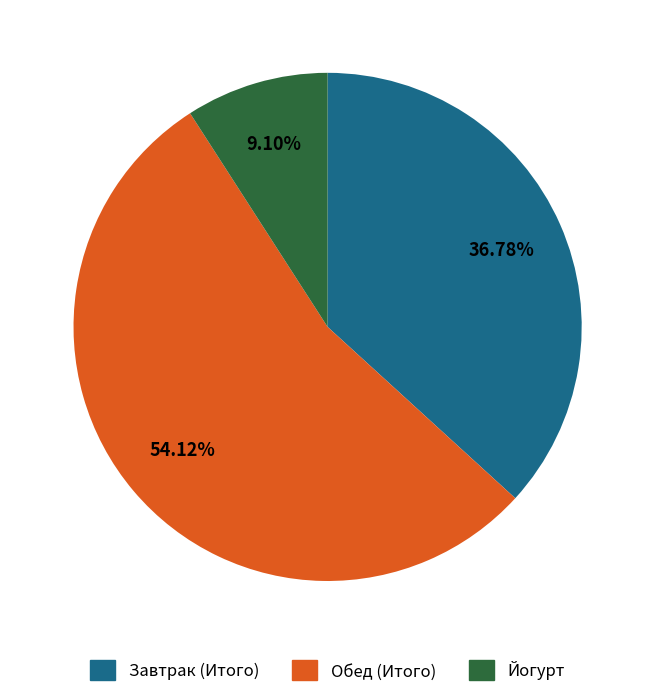

To the nearest percent, what percentage of the pie is Завтрак (Итого)?

37%